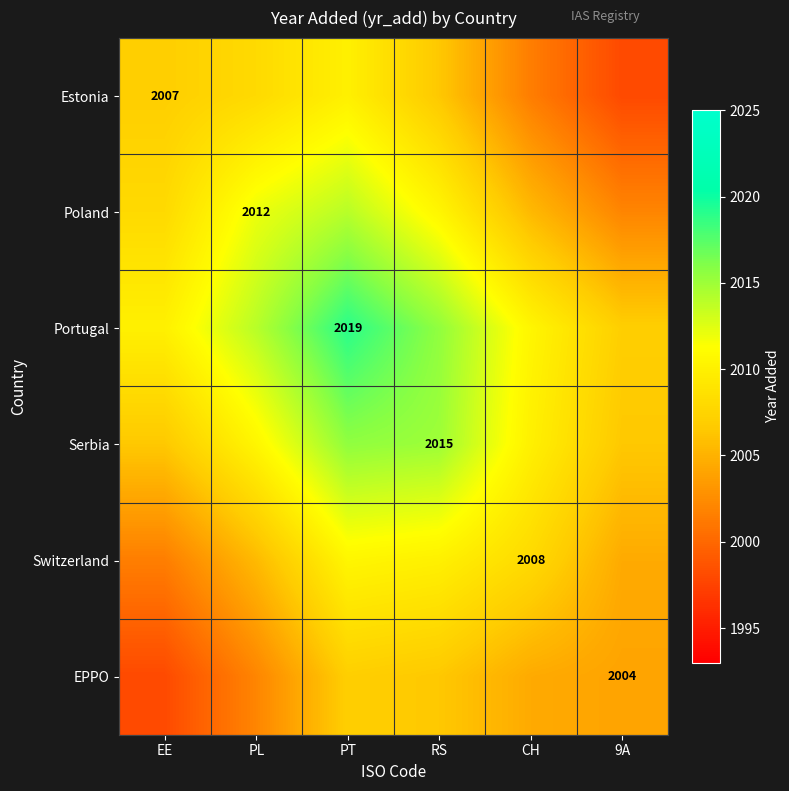

What is the maximum value shown in the chart?

2019.0